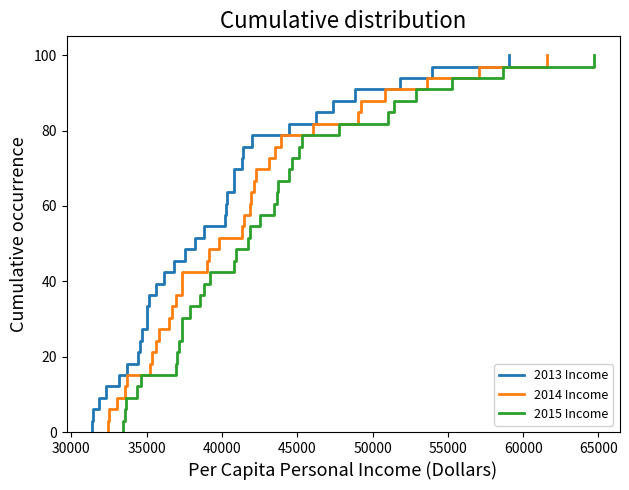

Reading left to right, extract all data points from this chart.

2013 Income: 0.0	3.0	6.1	9.1	12.1	15.2	18.2	21.2	24.2	27.3	30.3	33.3	36.4	39.4	42.4	45.5	48.5	51.5	54.5	57.6	60.6	63.6	66.7	69.7	72.7	75.8	78.8	81.8	84.8	87.9	90.9	93.9	97.0	100.0
2014 Income: 0.0	3.0	6.1	9.1	12.1	15.2	18.2	21.2	24.2	27.3	30.3	33.3	36.4	39.4	42.4	45.5	48.5	51.5	54.5	57.6	60.6	63.6	66.7	69.7	72.7	75.8	78.8	81.8	84.8	87.9	90.9	93.9	97.0	100.0
2015 Income: 0.0	3.0	6.1	9.1	12.1	15.2	18.2	21.2	24.2	27.3	30.3	33.3	36.4	39.4	42.4	45.5	48.5	51.5	54.5	57.6	60.6	63.6	66.7	69.7	72.7	75.8	78.8	81.8	84.8	87.9	90.9	93.9	97.0	100.0